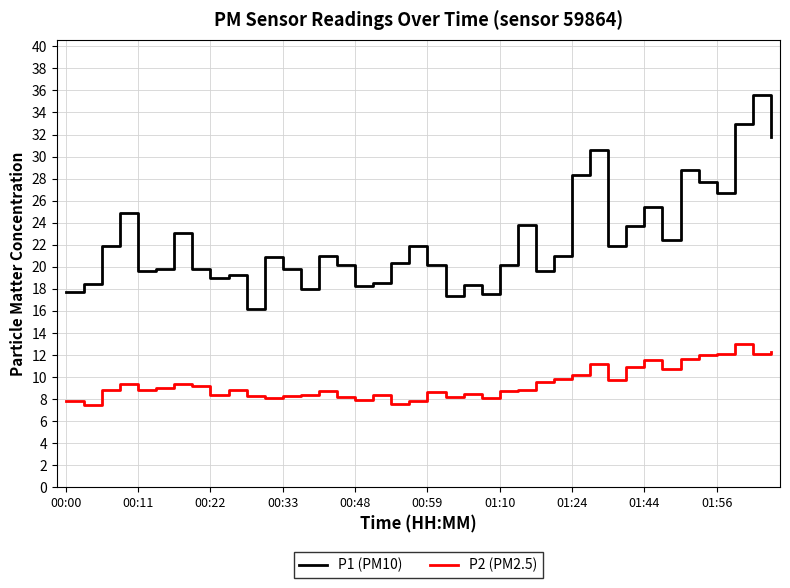

Which series has the widest spread of values?

P1 (PM10)